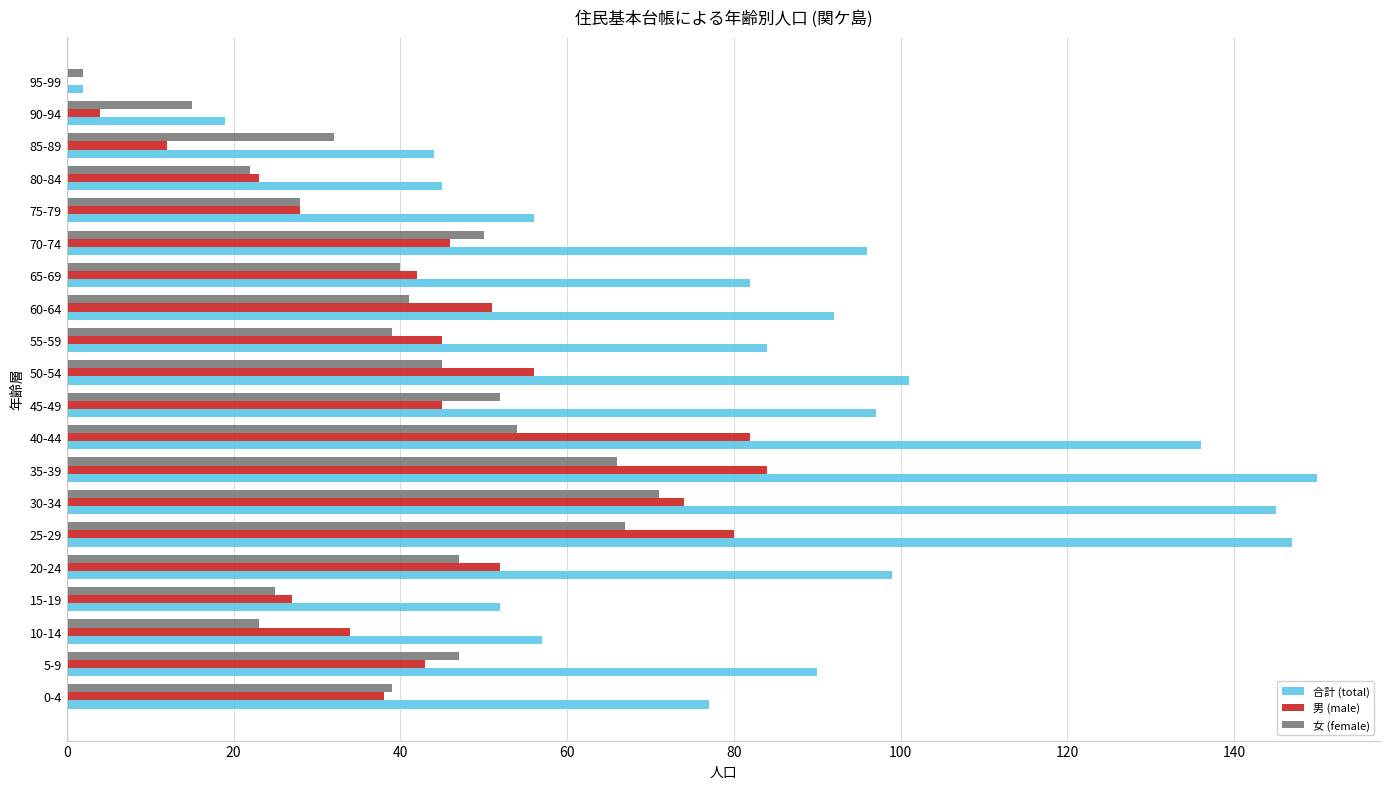

What is the maximum value for 合計 (total)?

150